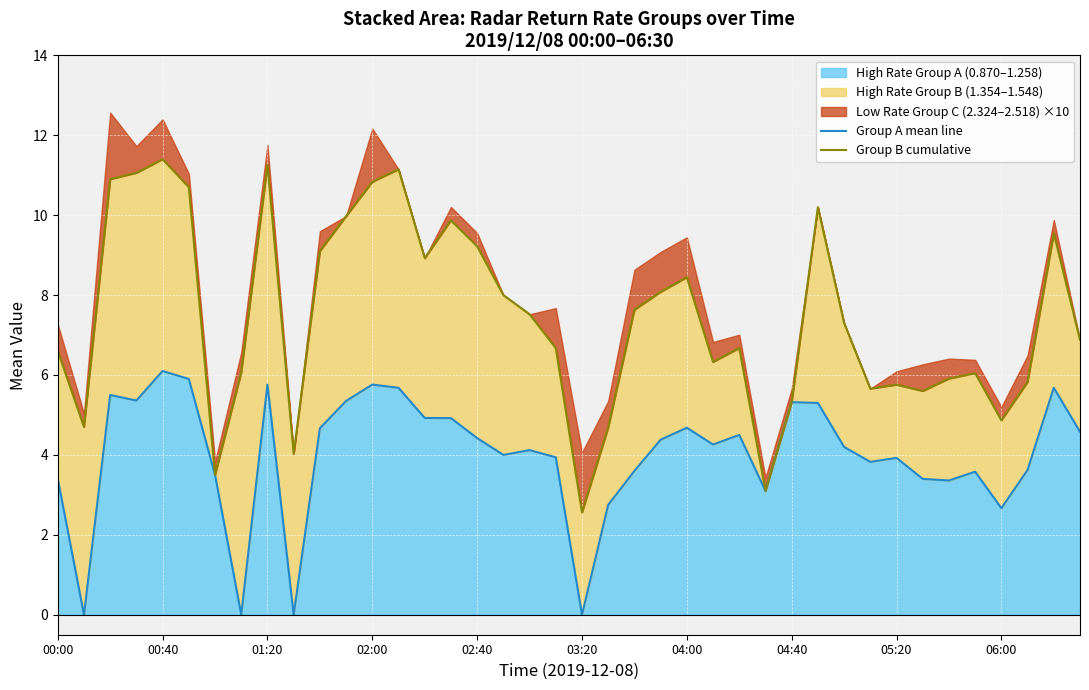

Which category has the lowest value in the Group B cumulative series?

03:20